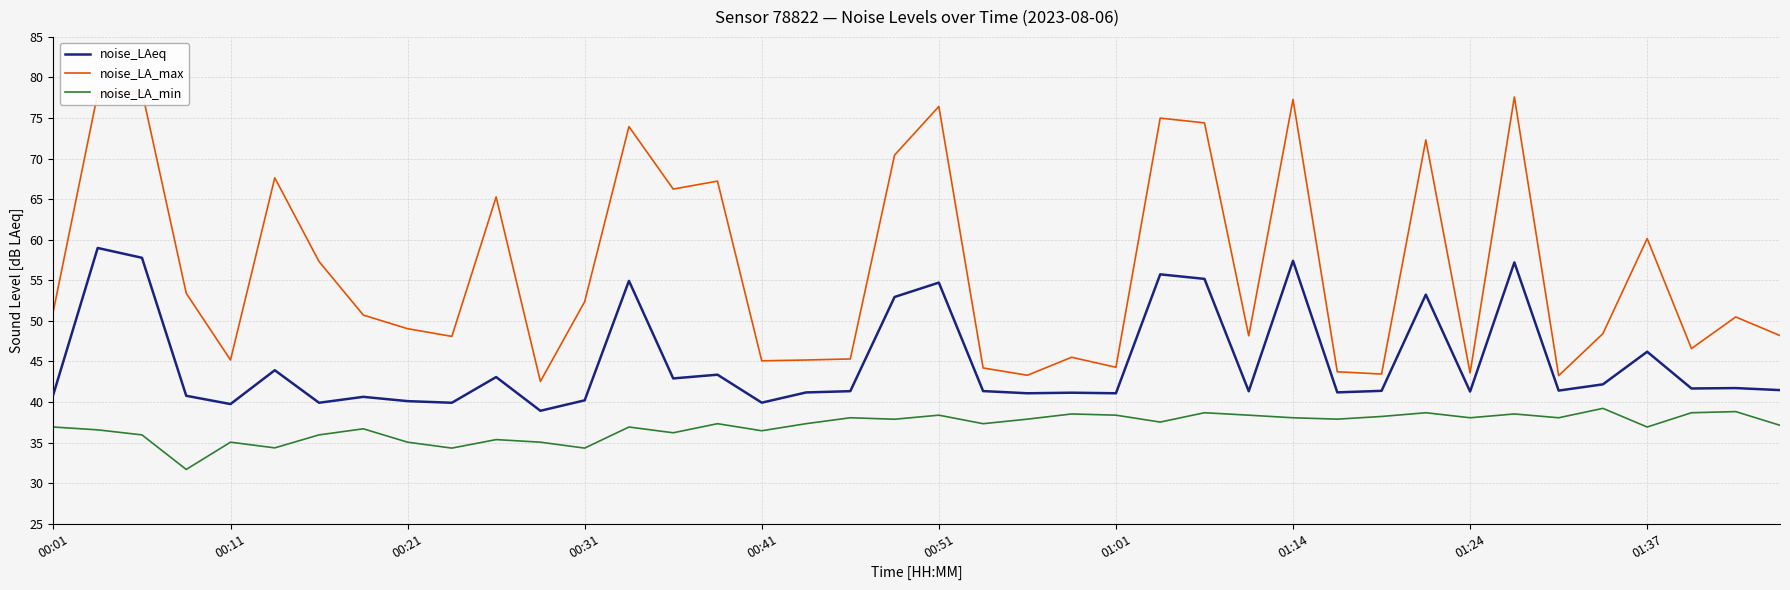

True or false: noise_LA_min and noise_LAeq cross at least once.

False